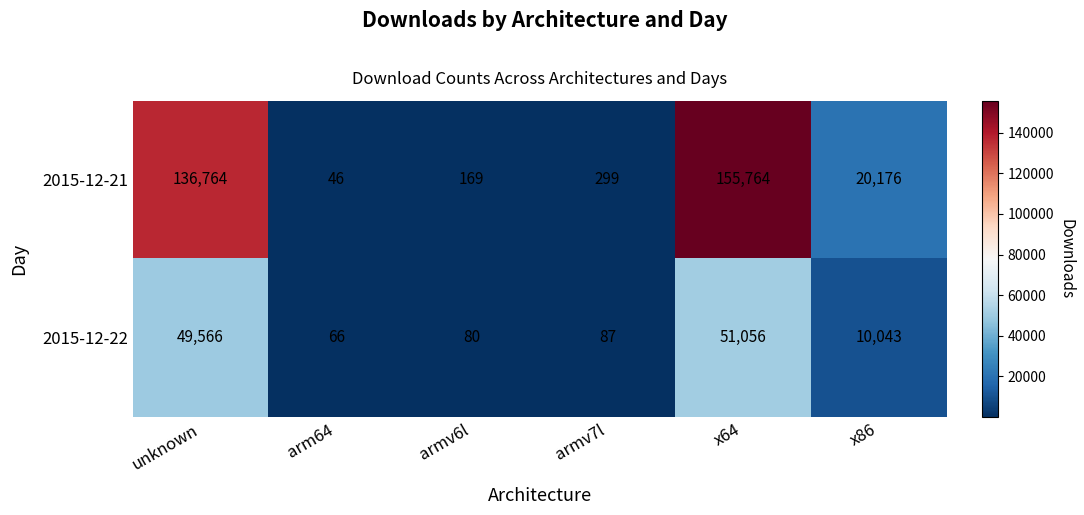

List the series in order of their overall mean, lowest first.

2015-12-22, 2015-12-21